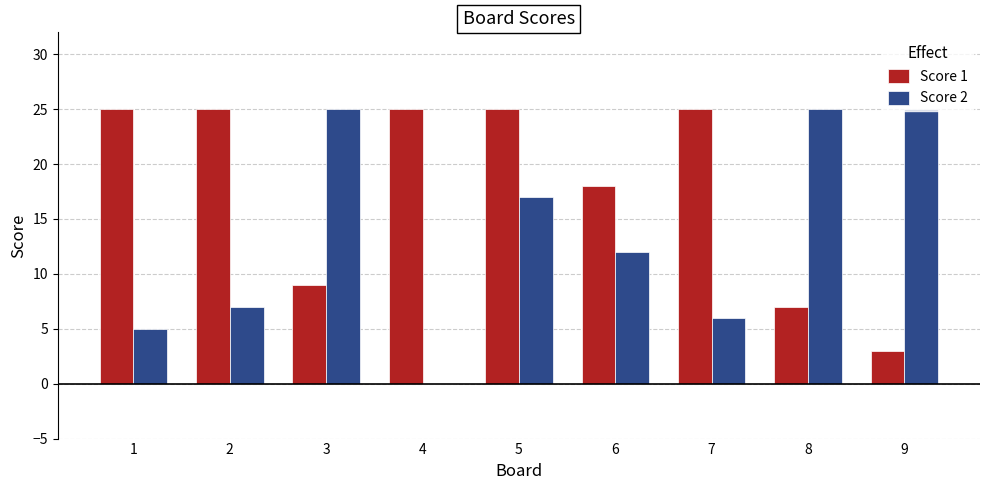

What is the total value across all series at 2?

32